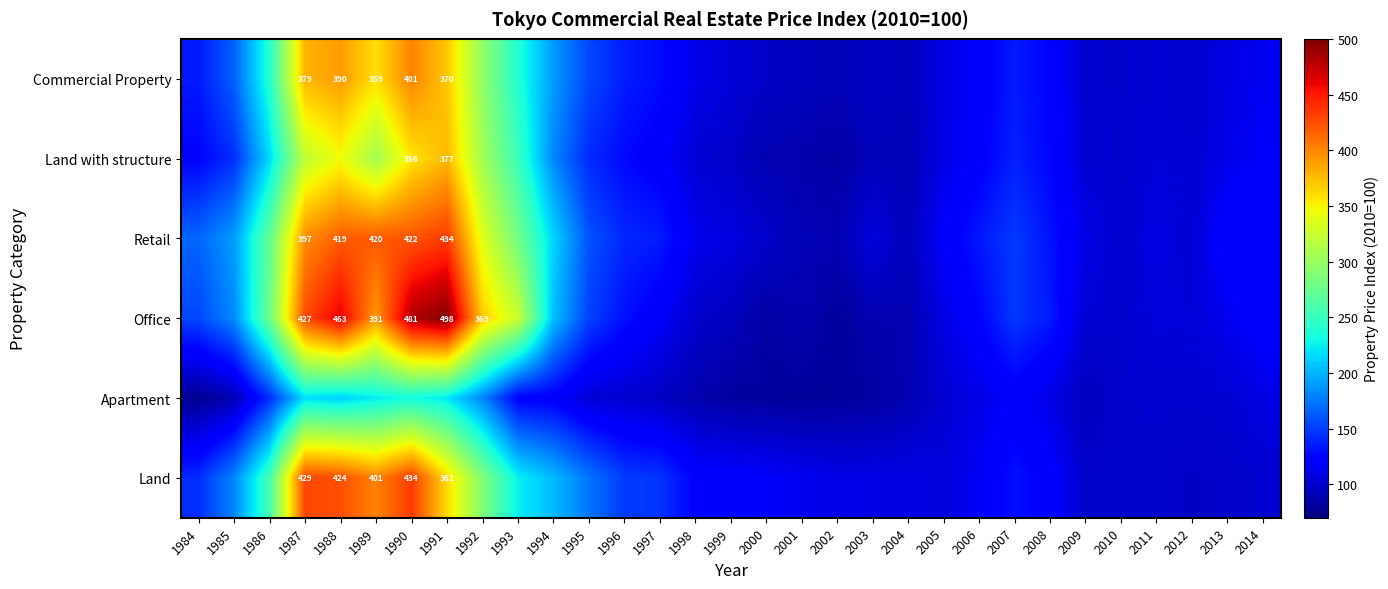

At which category is the sum across all series the highest?

1990